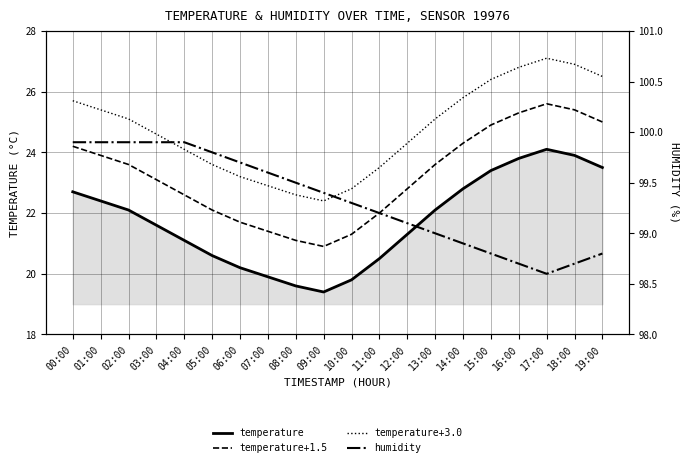

True or false: temperature+3.0 and temperature cross at least once.

False